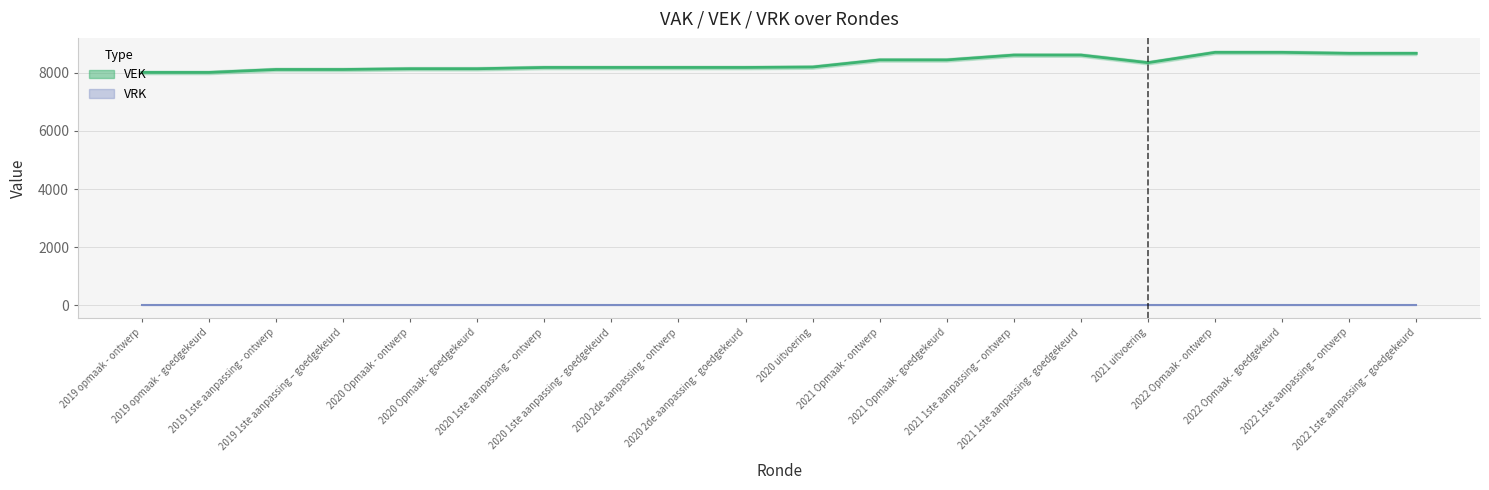

Which series changed the most between 2020 1ste aanpassing - goedgekeurd and 2020 2de aanpassing - goedgekeurd?

VEK